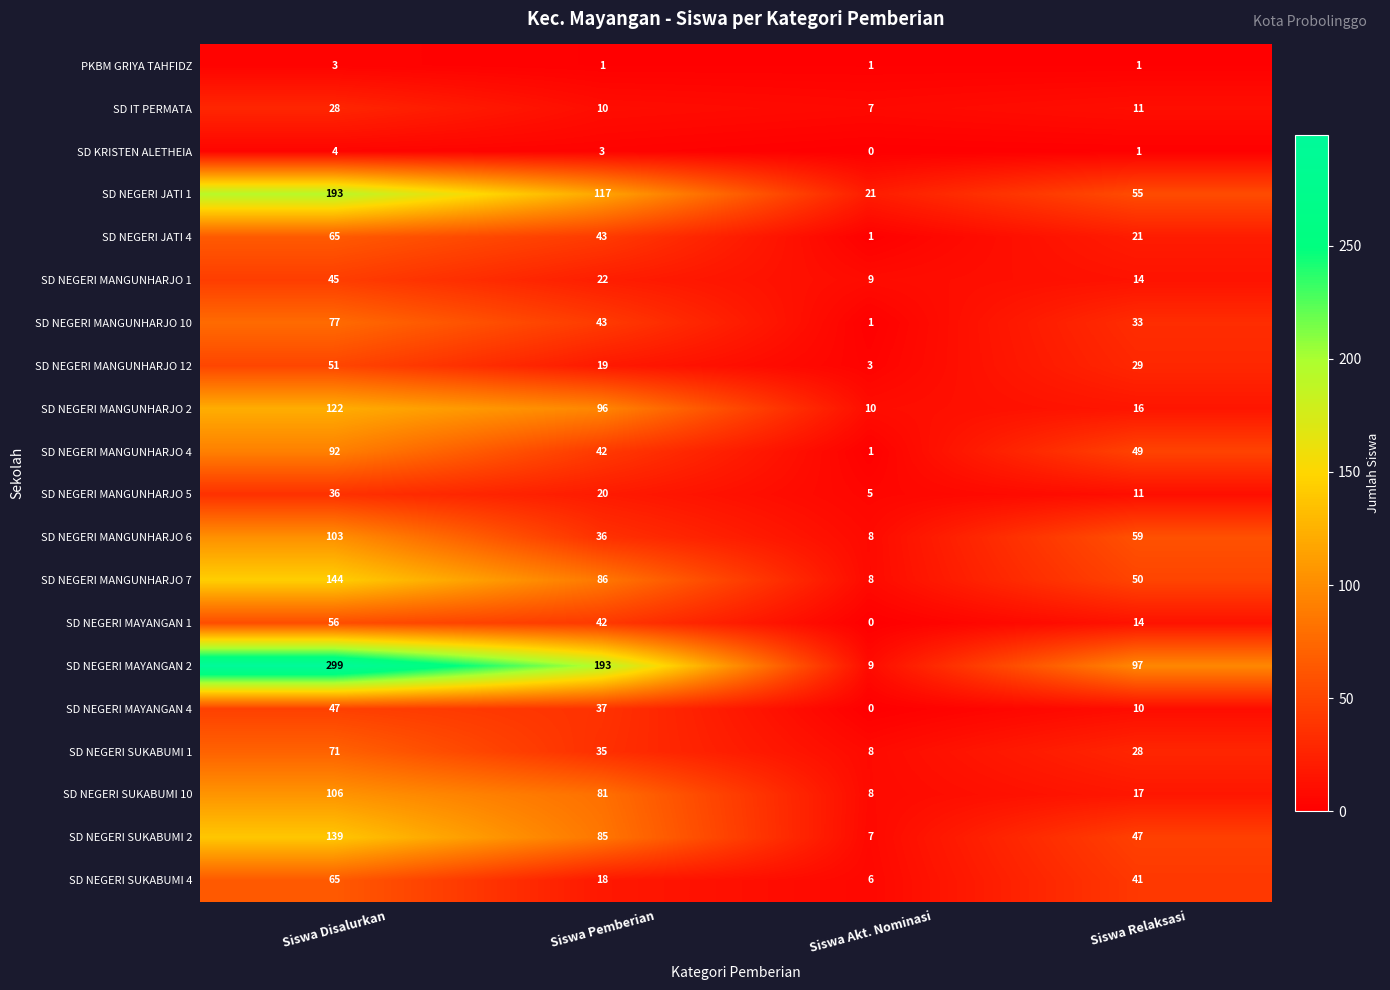

How many distinct data groups are displayed?

20